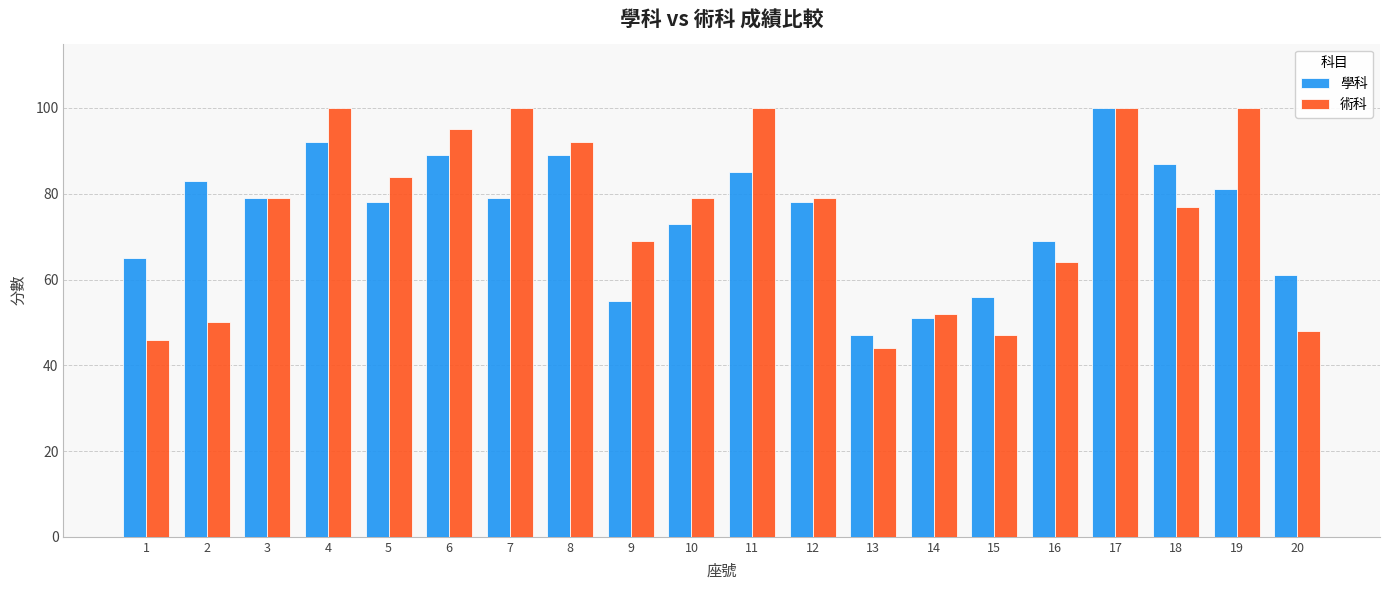

Rank the series at 20 from highest to lowest value.

學科, 術科